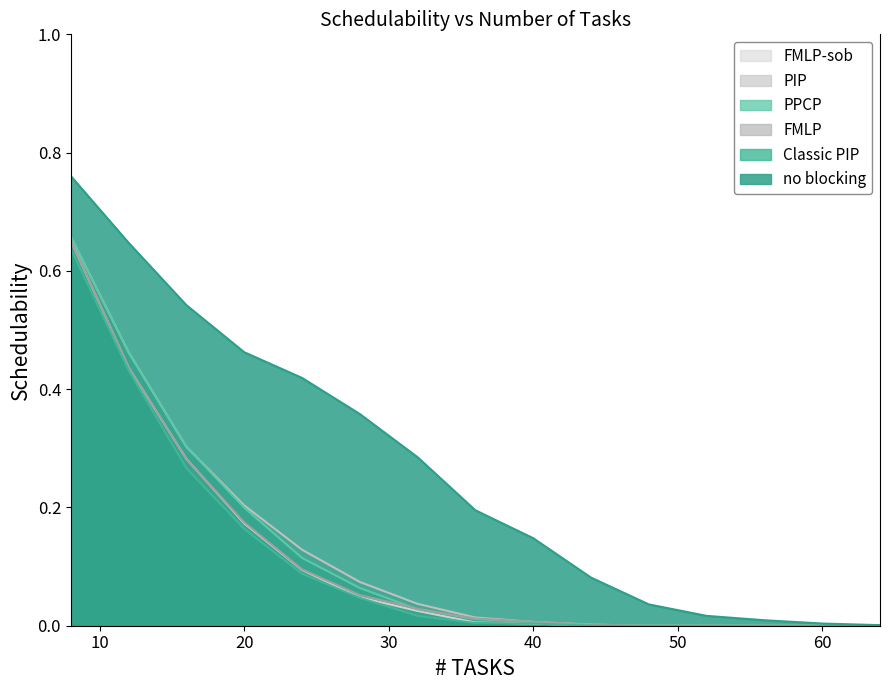

How many lines are shown in the chart?

6